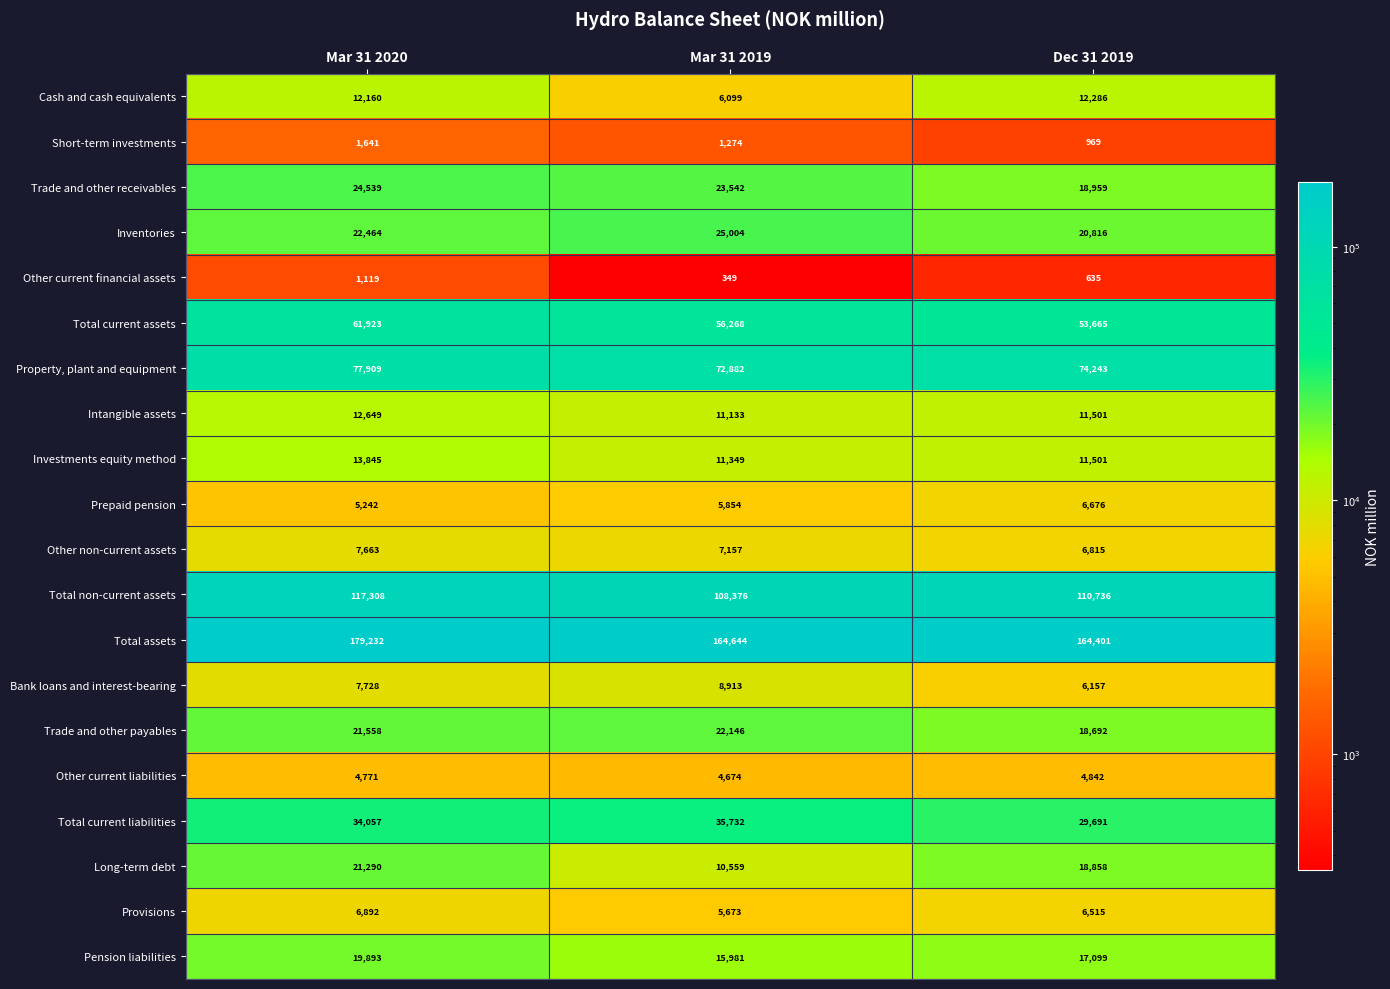

The value of Pension liabilities at Mar 31 2019 is 15981. True or false?

True